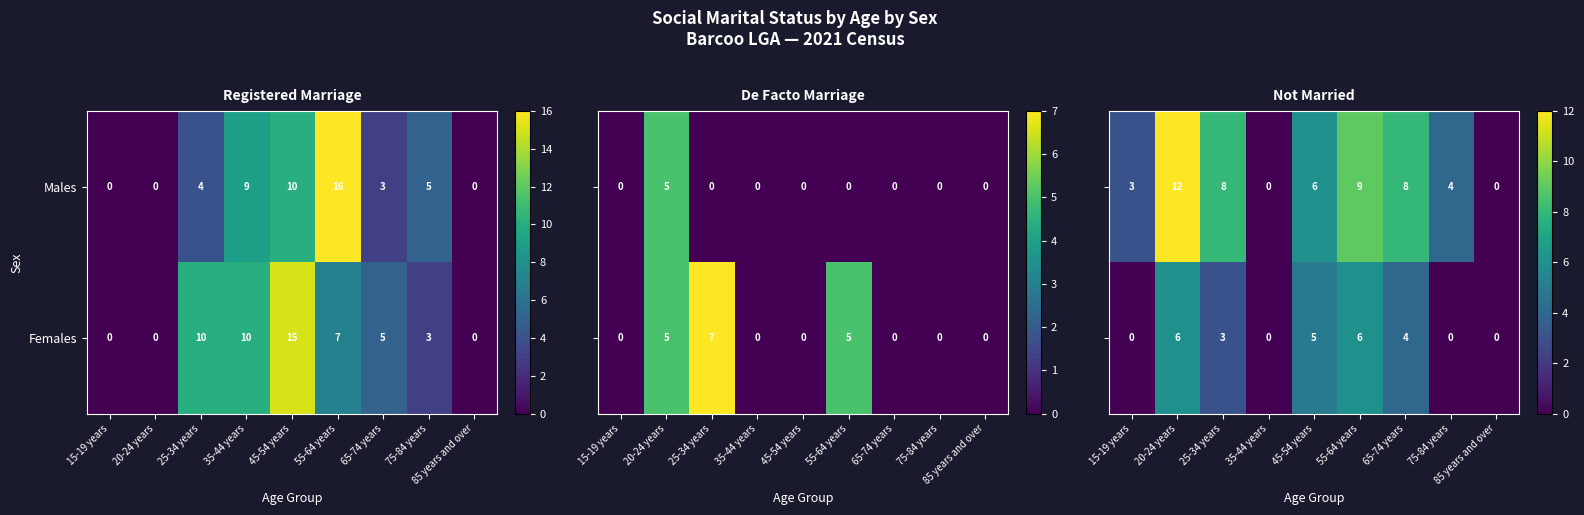

At which label does Males reach its peak?

55-64 years